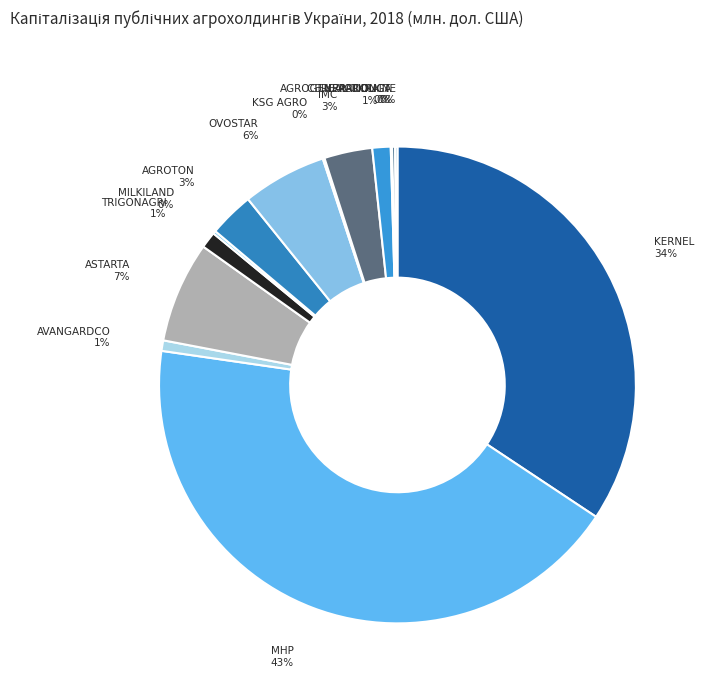

Do OVOSTAR and AGROTON together represent more than half of the pie?

No